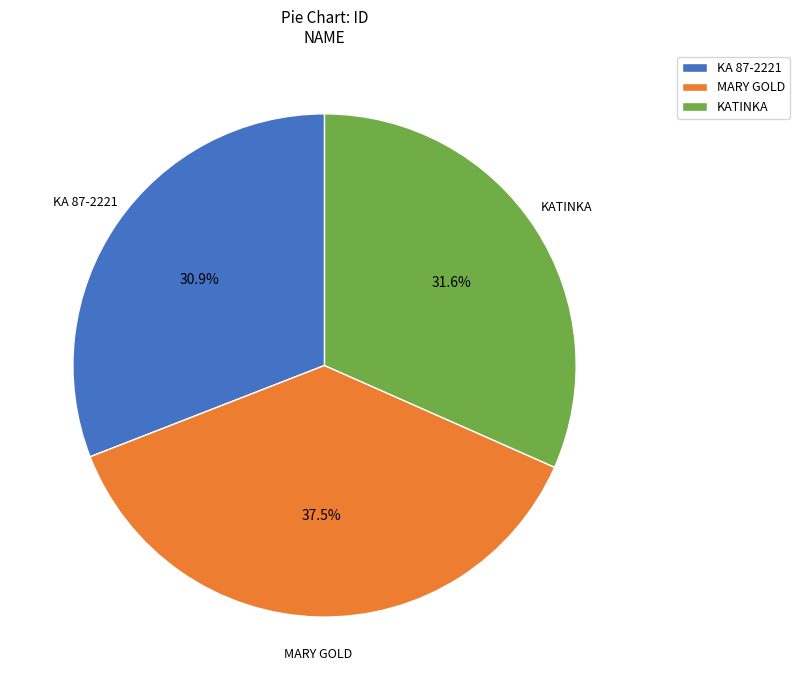

The KATINKA slice represents 44% of the pie. True or false?

False